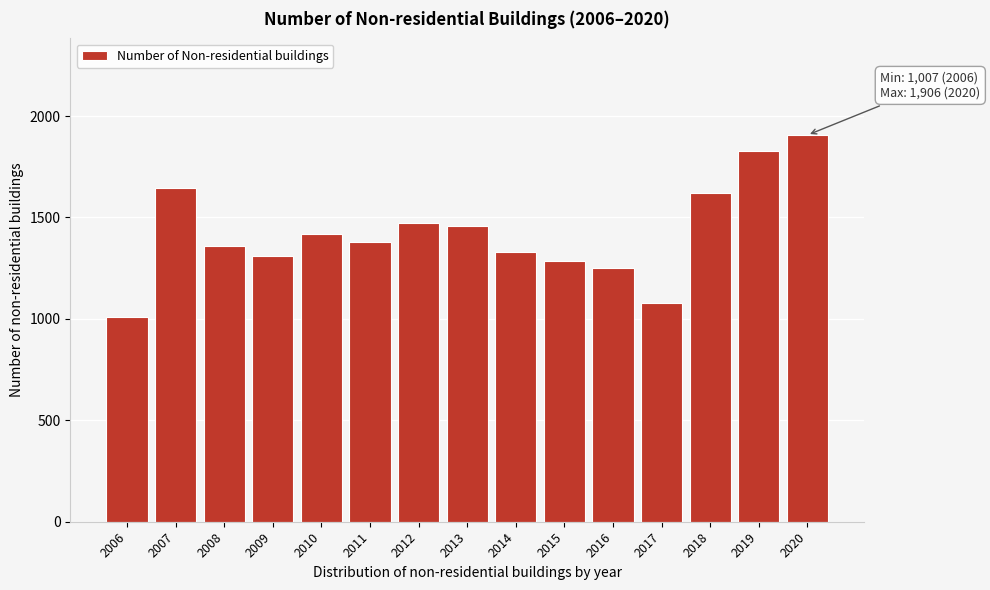

Reading left to right, extract all data points from this chart.

1007	1645	1361	1308	1416	1378	1471	1459	1330	1287	1252	1076	1621	1829	1906